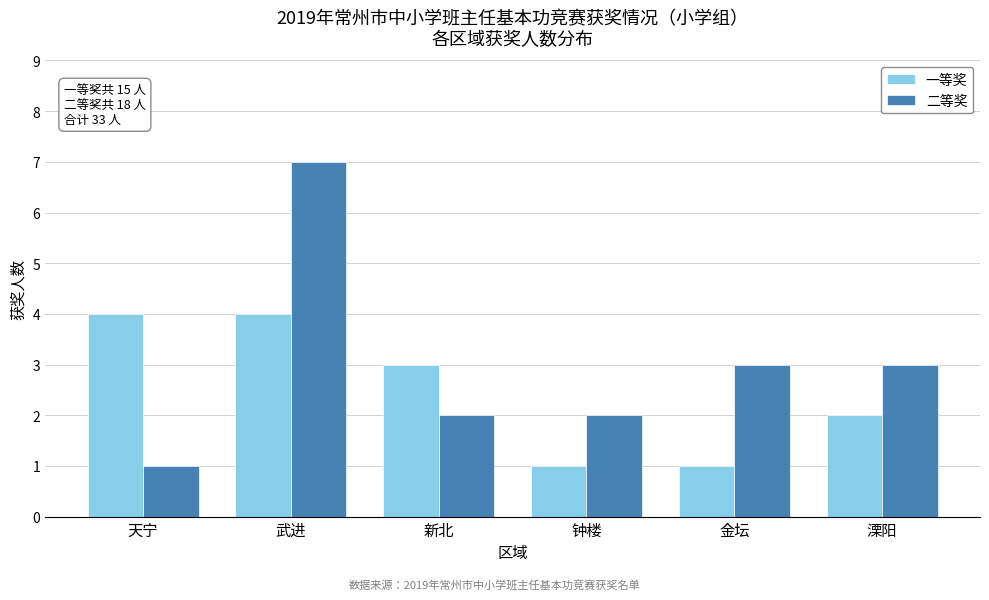

Reading right to left, what are all the values shown in this chart?

一等奖: 溧阳=2	金坛=1	钟楼=1	新北=3	武进=4	天宁=4
二等奖: 溧阳=3	金坛=3	钟楼=2	新北=2	武进=7	天宁=1